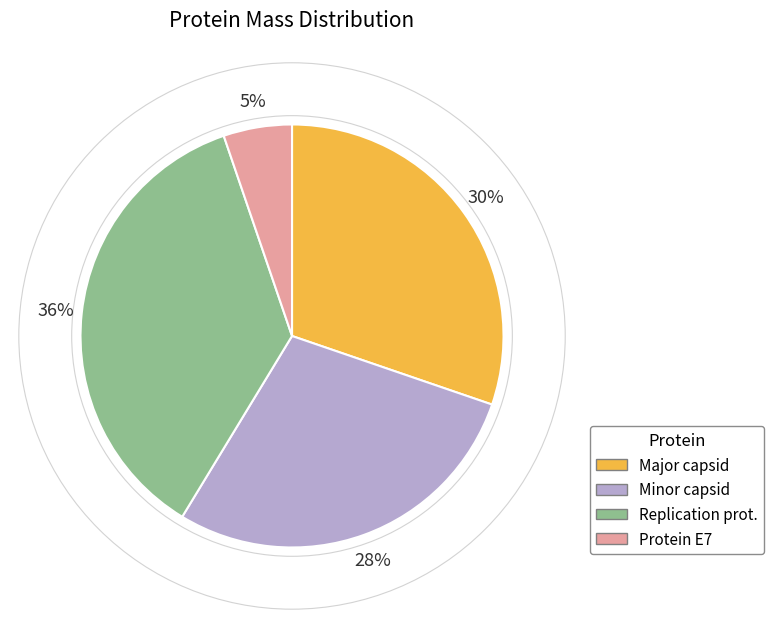

To the nearest percent, what is the average slice percentage?

25%